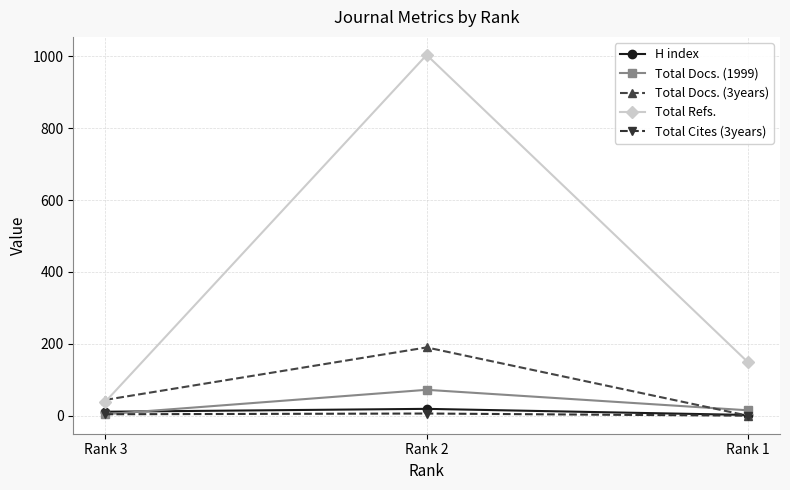

The Total Cites (3years) series shows 0 at Rank 1. True or false?

True